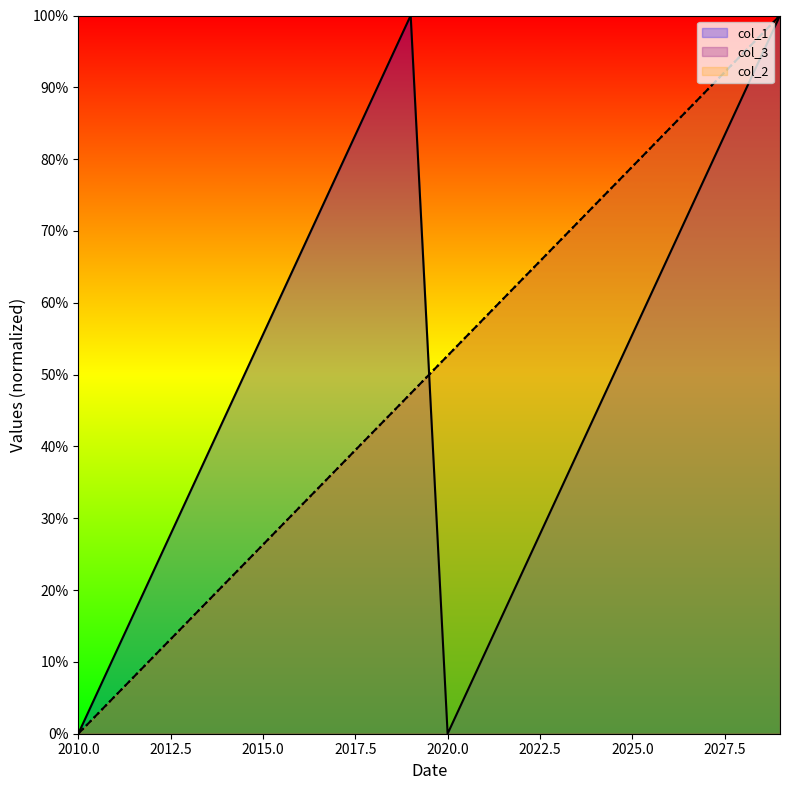

Between 2022 and 2025, which series saw the biggest shift?

col_1